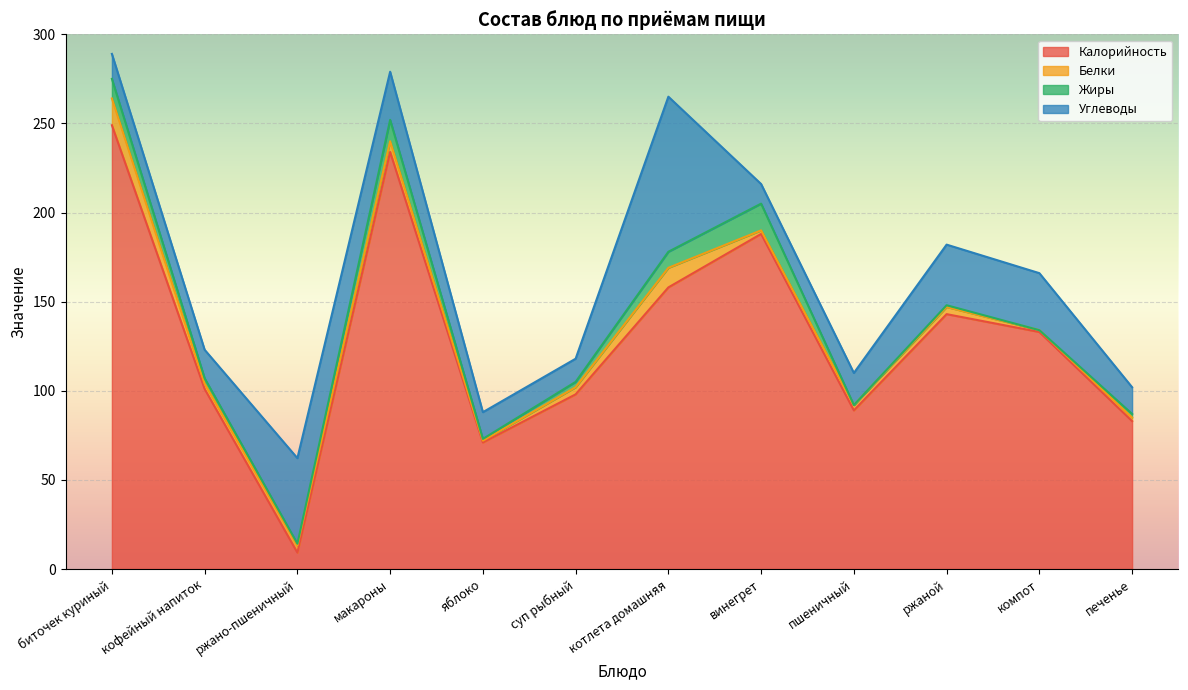

How many values in the Углеводы series are below 18?

6